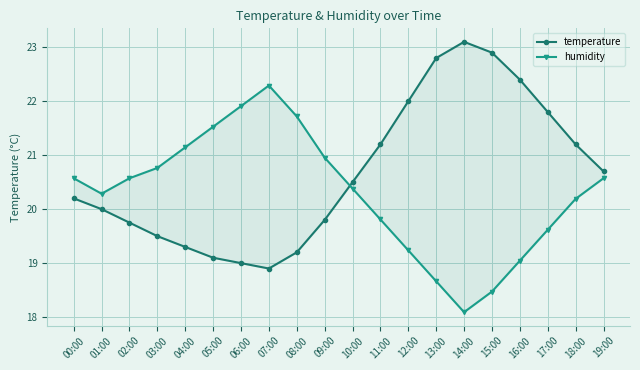

Does the chart have visible grid lines?

Yes